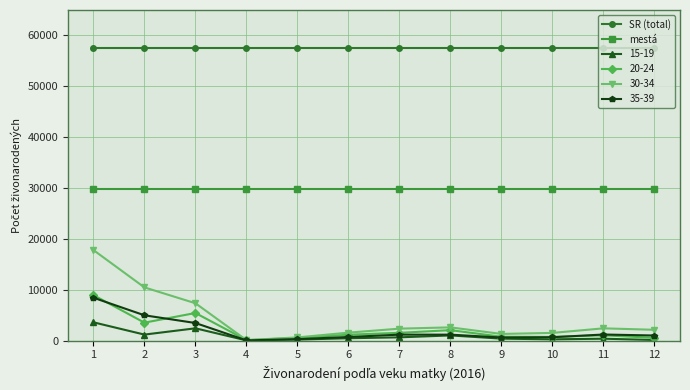

What is the lowest value of the SR (total) series?

57557